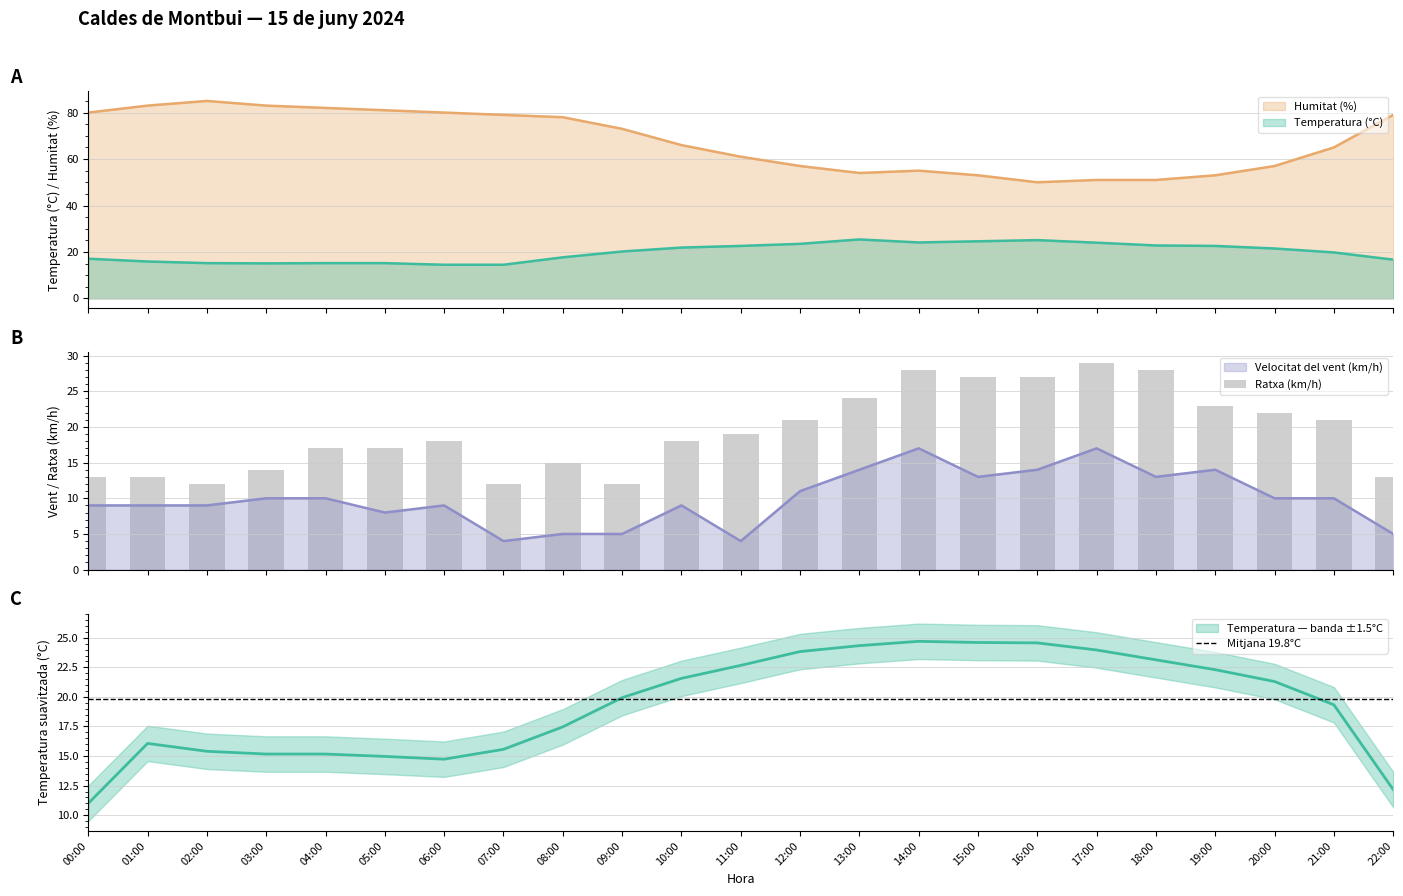

What is the difference between the maximum and minimum values in the Humitat (%) series?

35.0